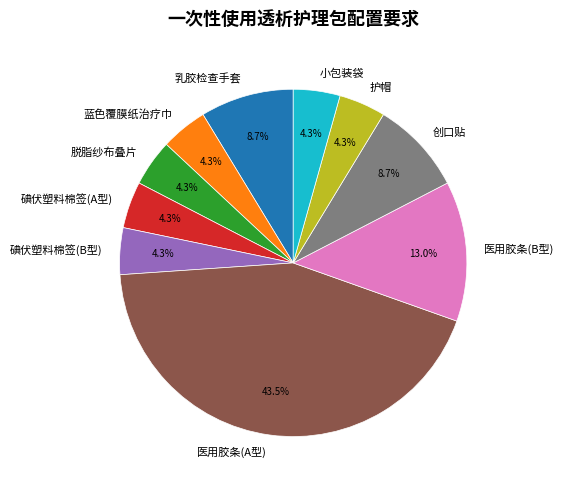

What is the ratio of the value at 医用胶条(B型) to the value at 碘伏塑料棉签(A型)?

3.0